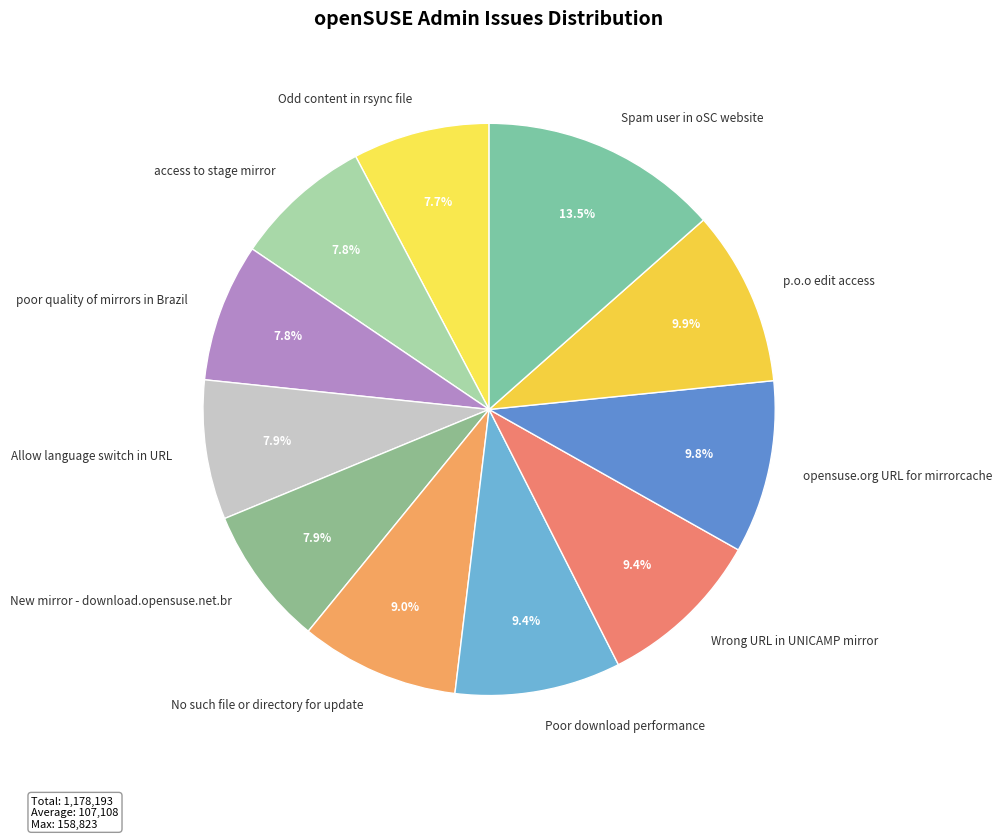

The access to stage mirror slice represents 8% of the pie. True or false?

True